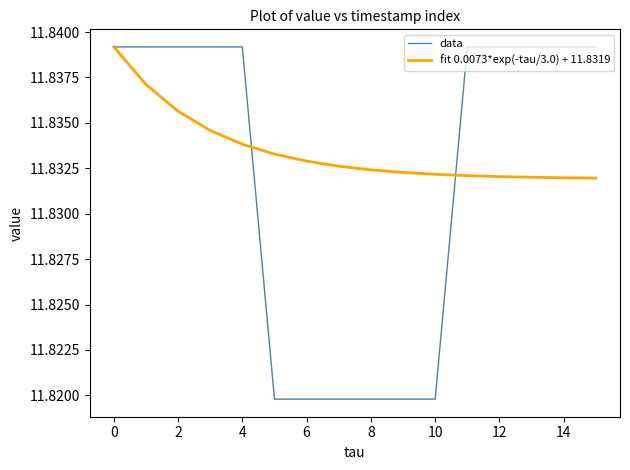

Which series has the largest total across all categories?

fit 0.0073*exp(-tau/3.0) + 11.8319